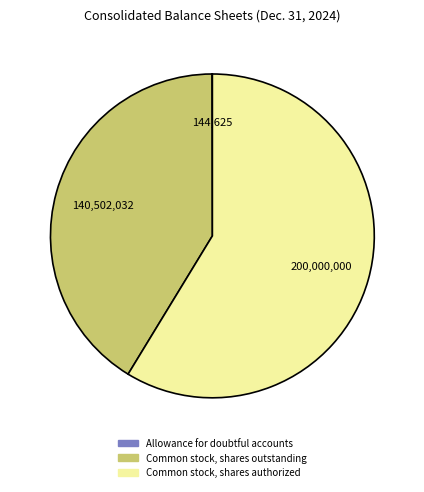

Approximately how many times larger is the value at Common stock, shares outstanding compared to Common stock, shares authorized?

0.7